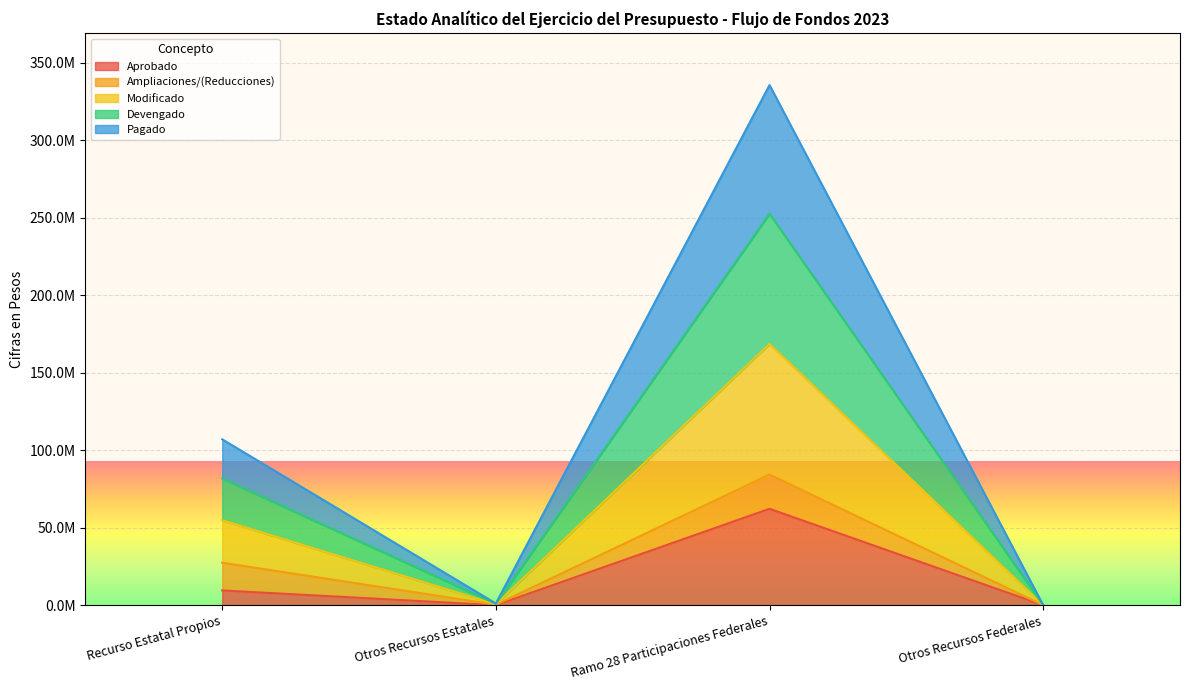

What is the difference between the maximum and minimum values in the Aprobado series?

62200484